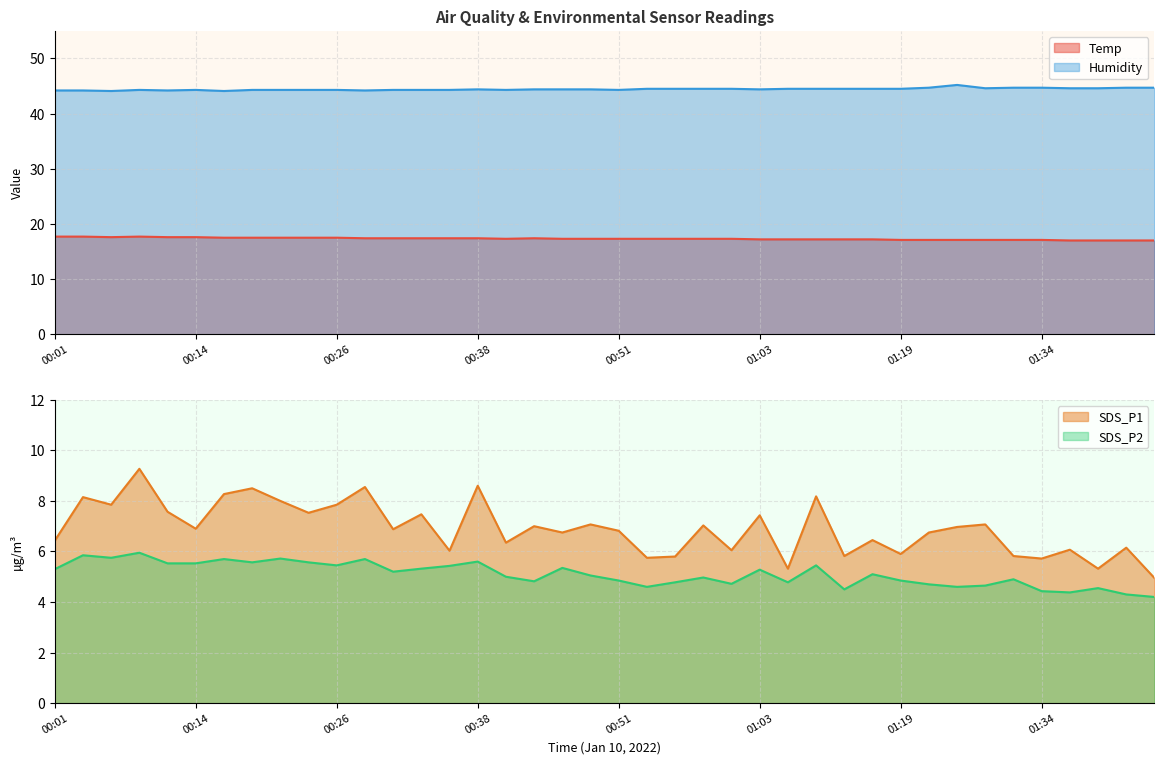

What position from the left is 01:31?

35